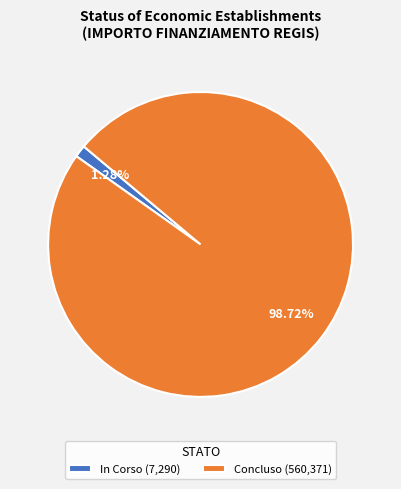

Which has a higher value, In Corso (7,290) or Concluso (560,371)?

Concluso (560,371)